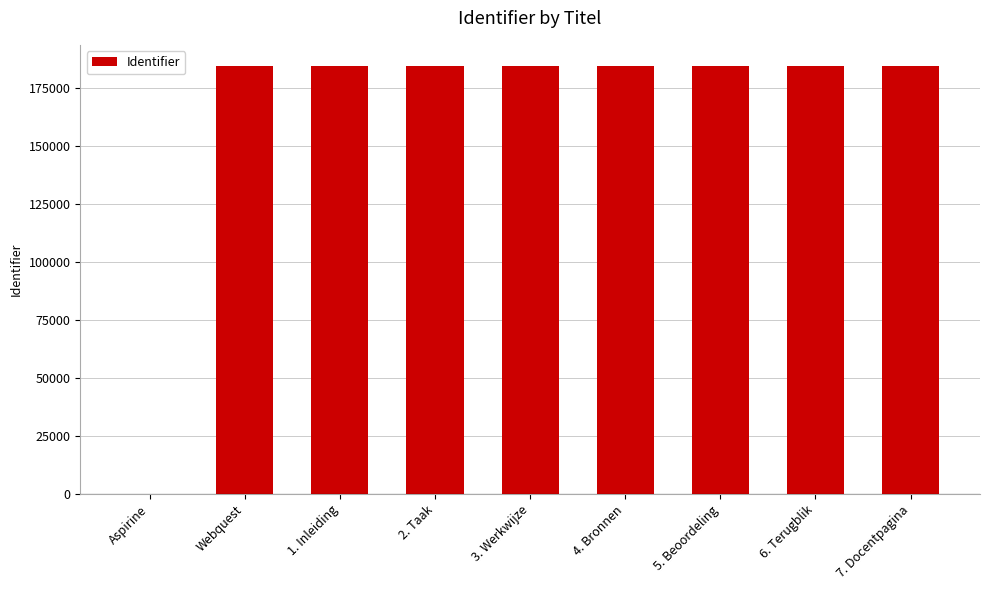

How many categories are shown in the chart?

9